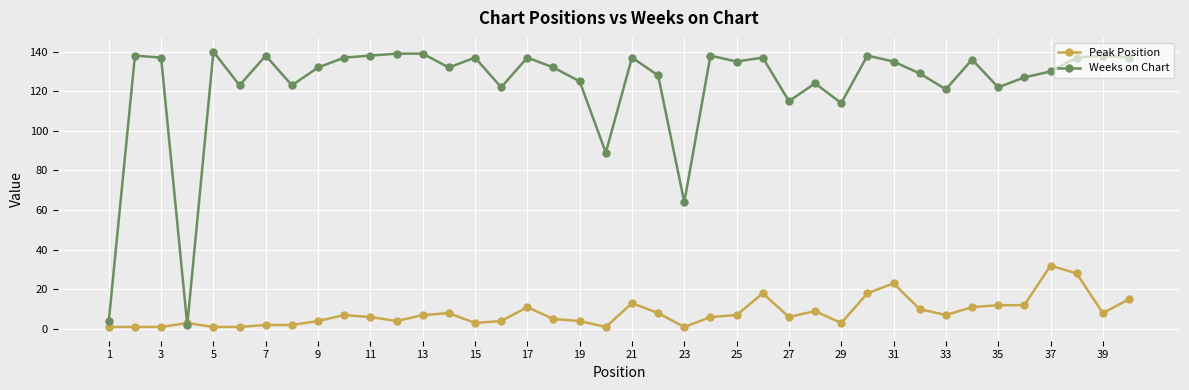

What is the minimum value for Peak Position?

1